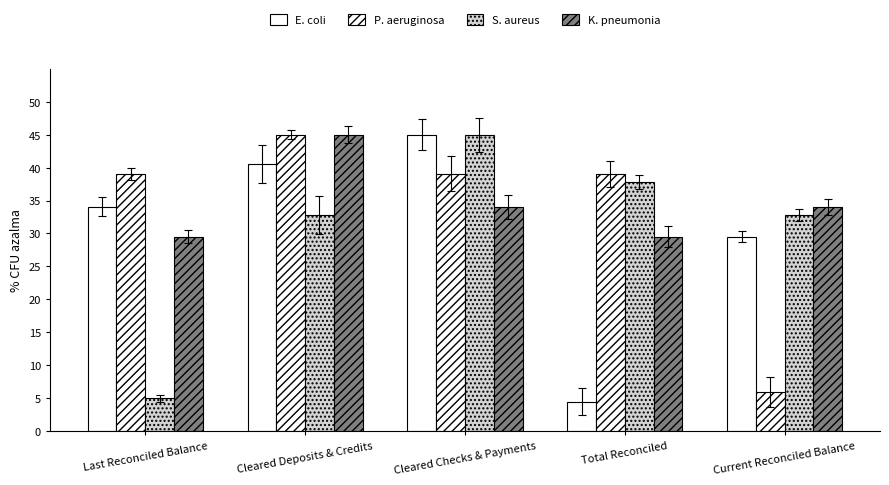

At Total Reconciled, list the series in order from largest to smallest.

P. aeruginosa, S. aureus, K. pneumonia, E. coli